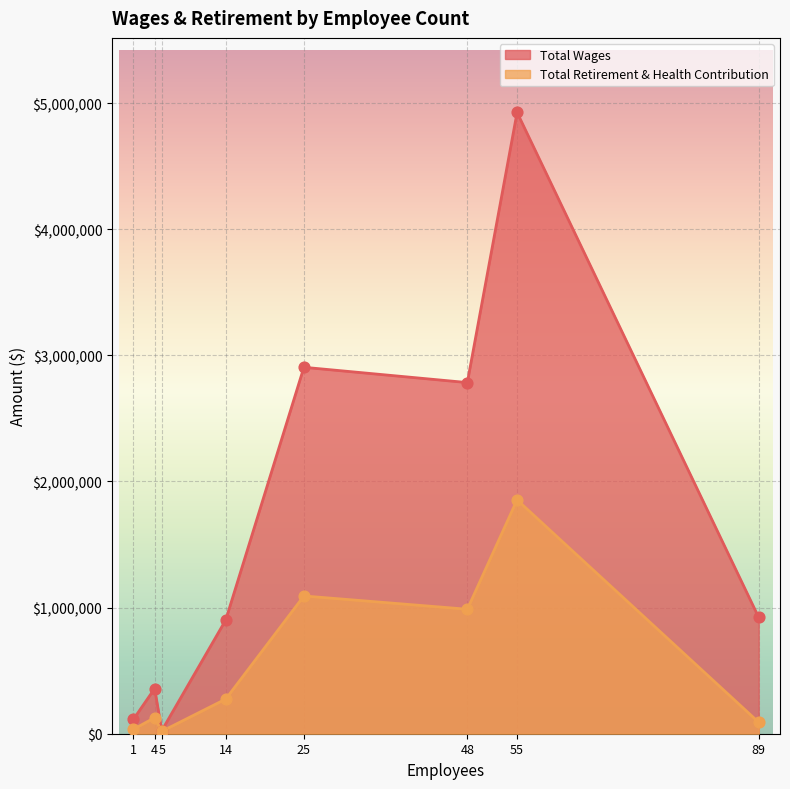

Which series has the largest total across all categories?

Total Wages